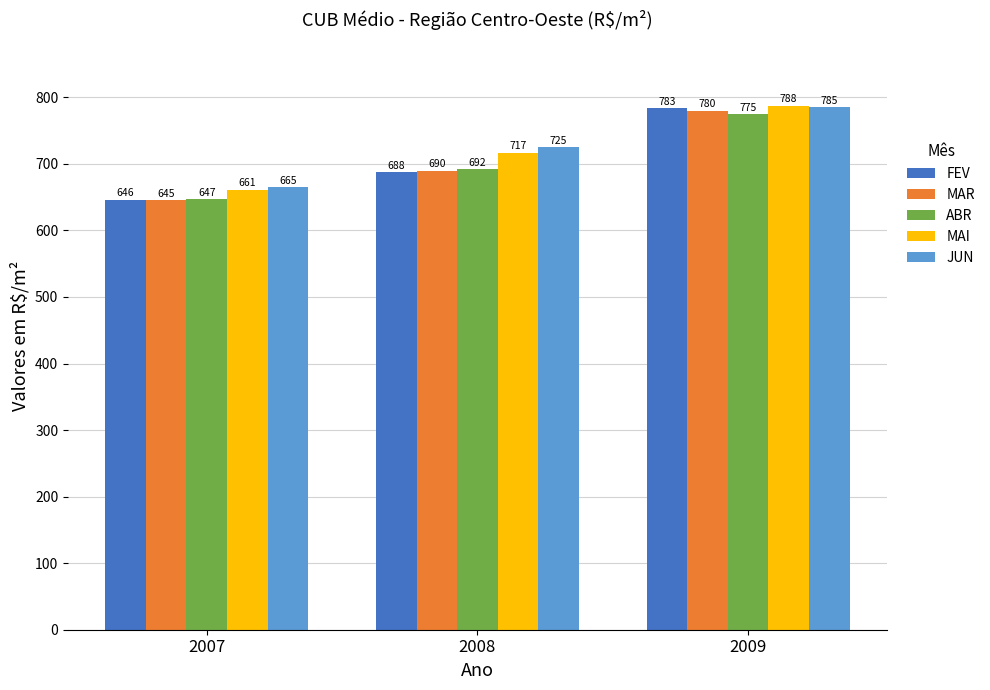

What is the maximum value for MAR?

780.0